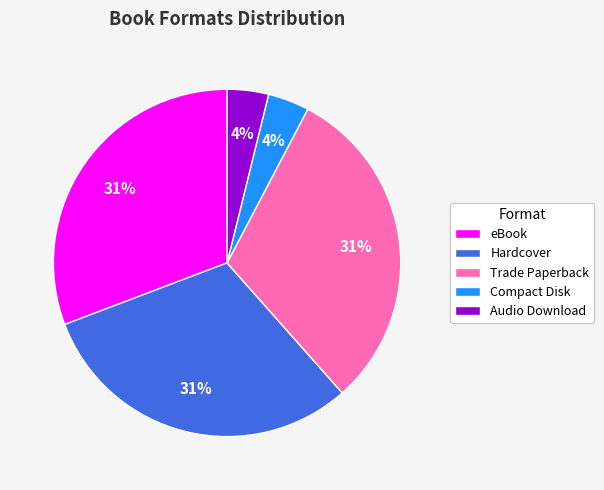

How many segments does this pie chart have?

5